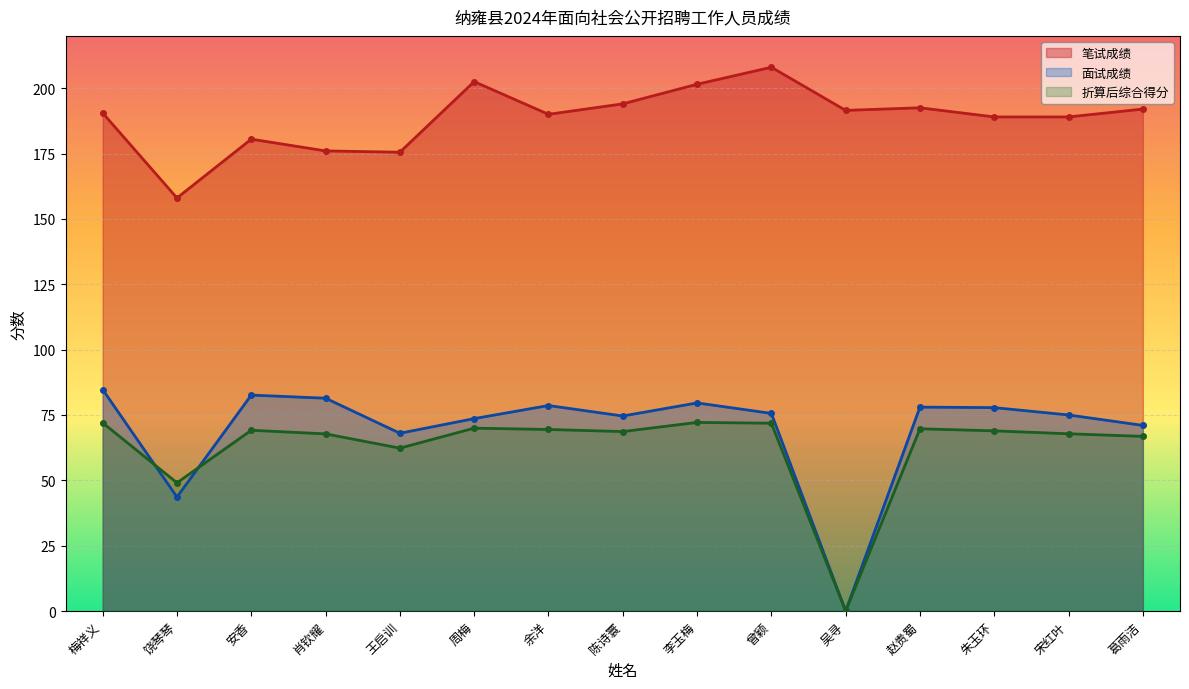

At which label does 面试成绩 first exceed 75?

梅祥义